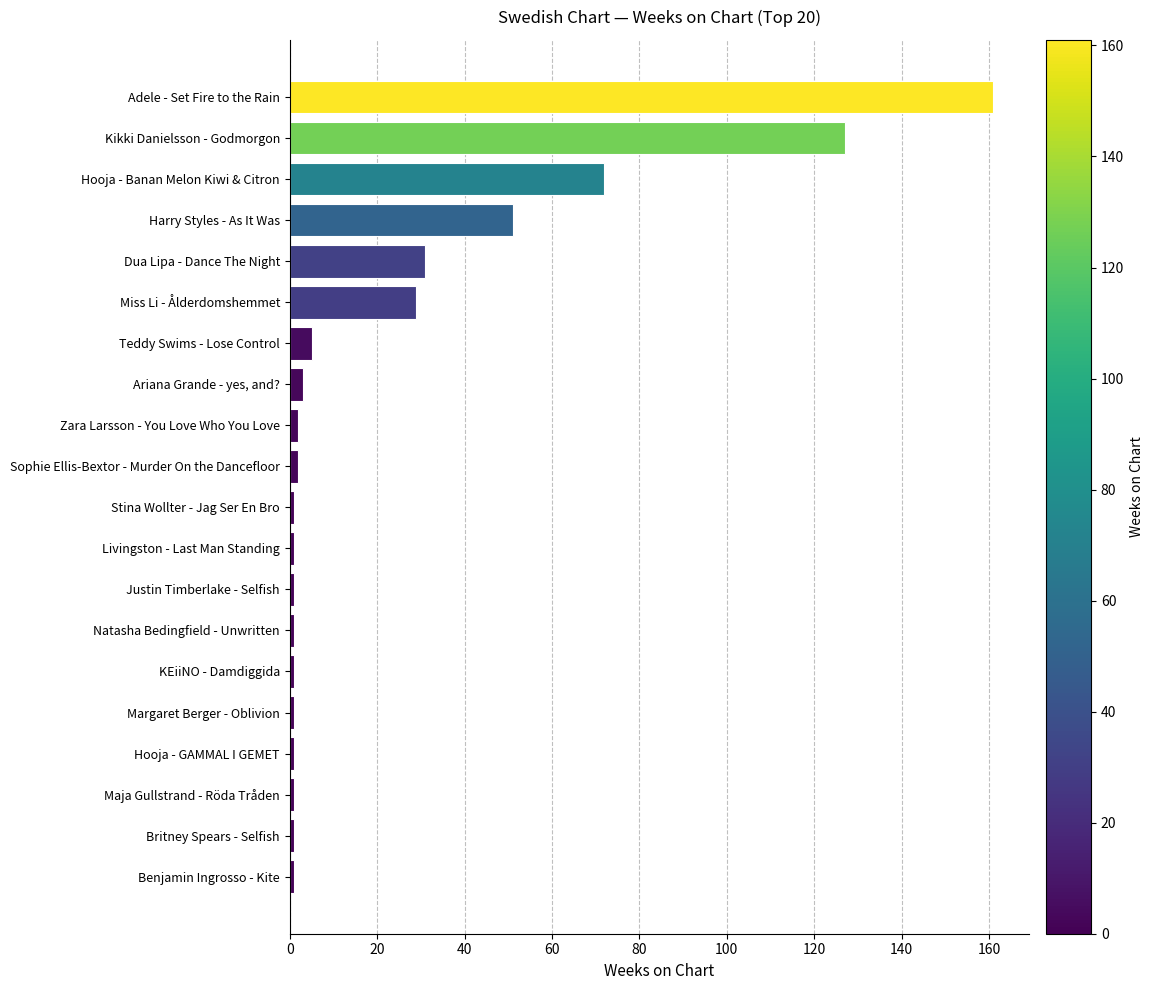

Are the bars grouped side by side (vs. stacked)?

No